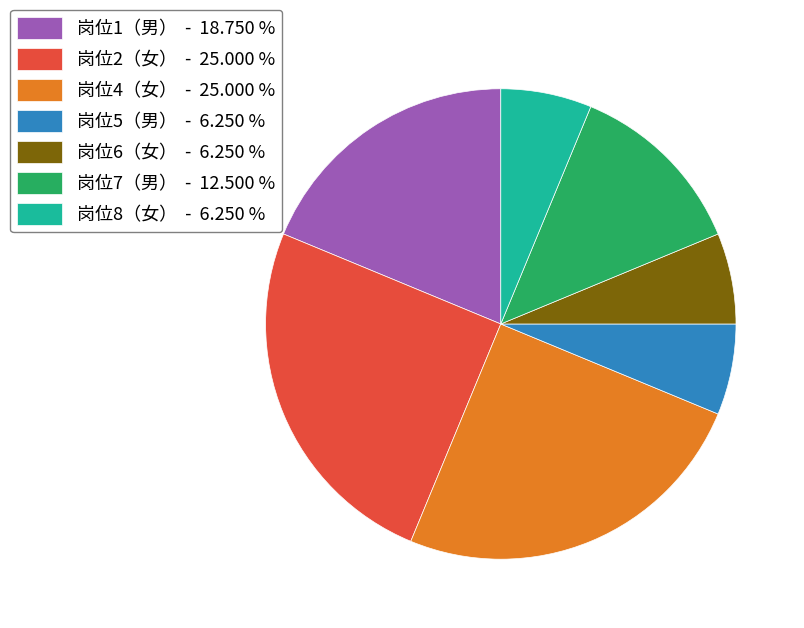

Does 岗位5（男） - 6.250 % represent more than half of the total?

No